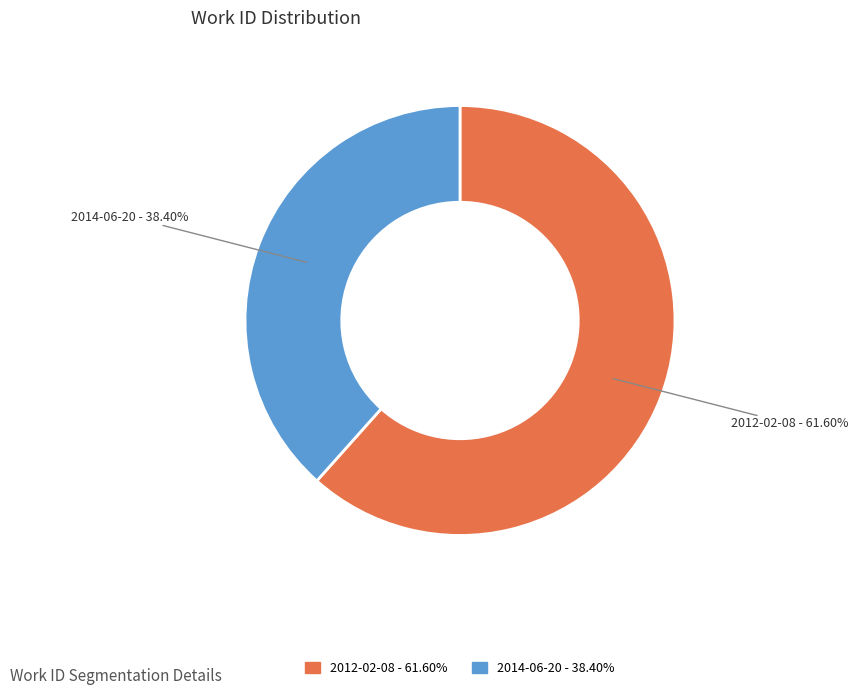

What portion of the pie excludes 2014-06-20?

61.6%